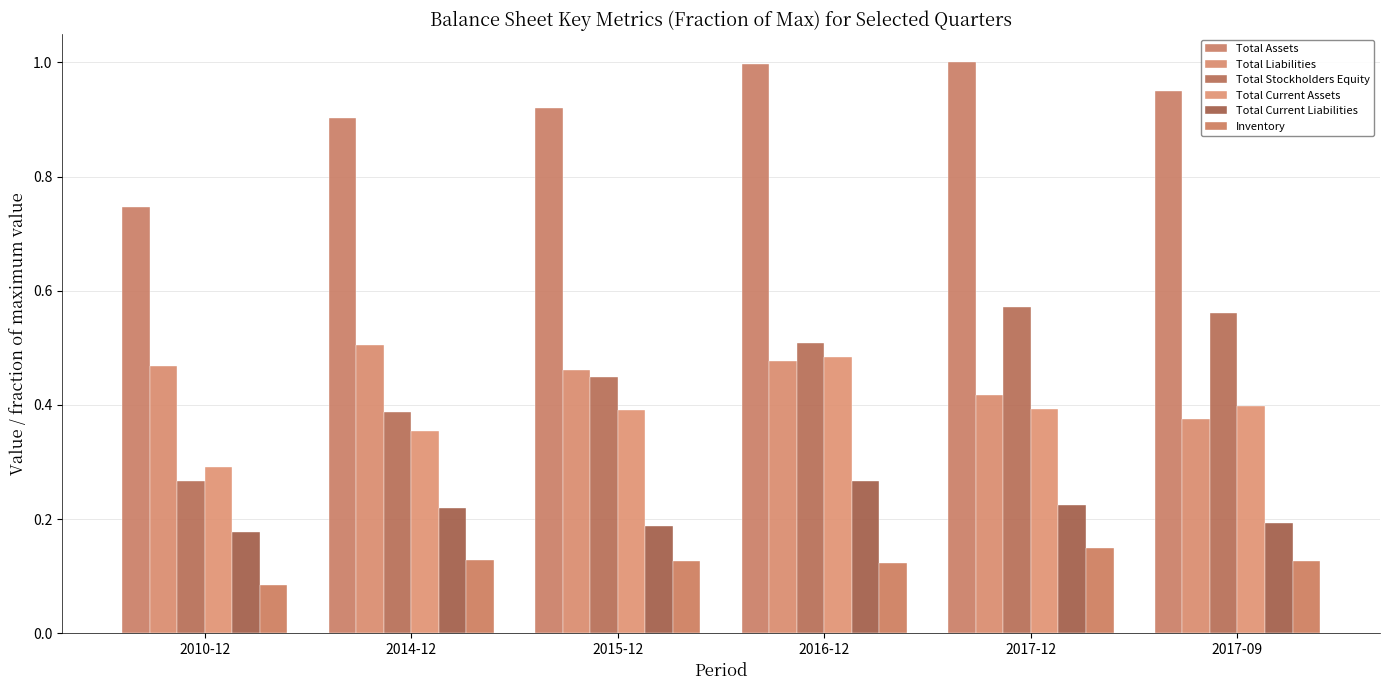

Which series has the largest range (max minus min)?

Total Stockholders Equity